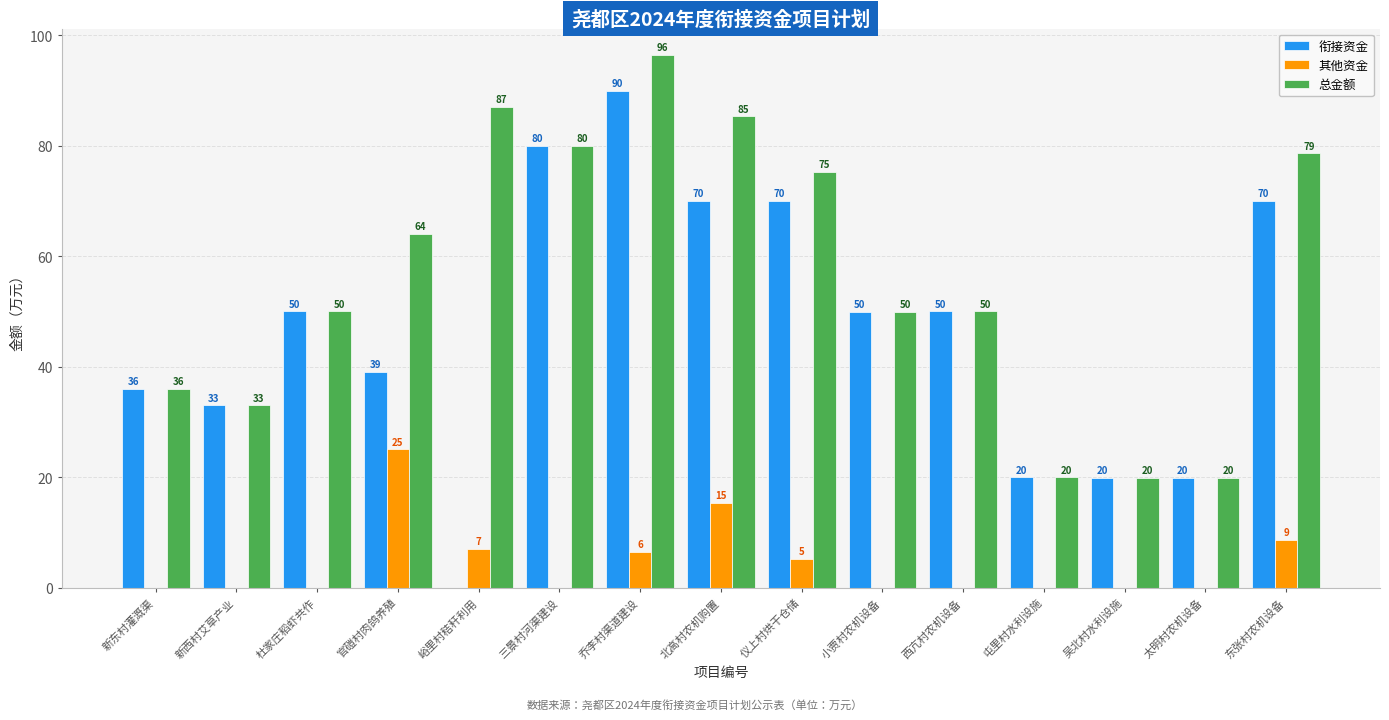

What is the sum of the 衔接资金 values at 小贾村农机设备 and 乔李村渠道建设?

139.9